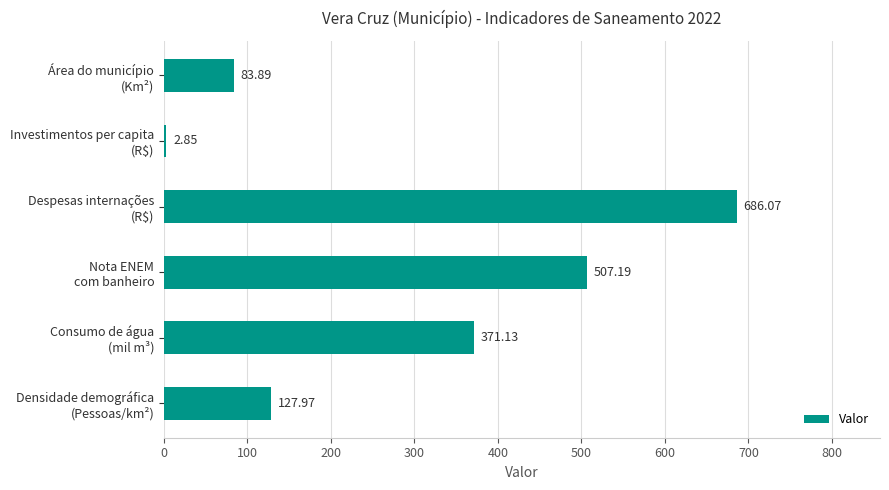

What is the difference between the maximum and second lowest values?

602.2